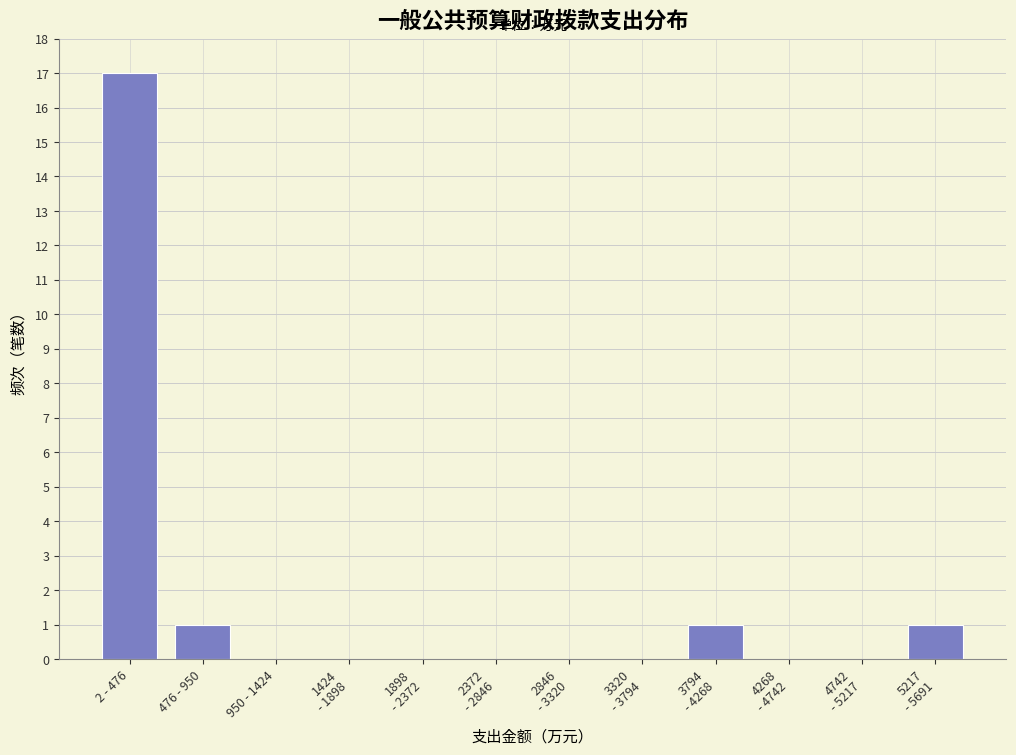

True or false: the data shows 0 at 950 - 1424.

True